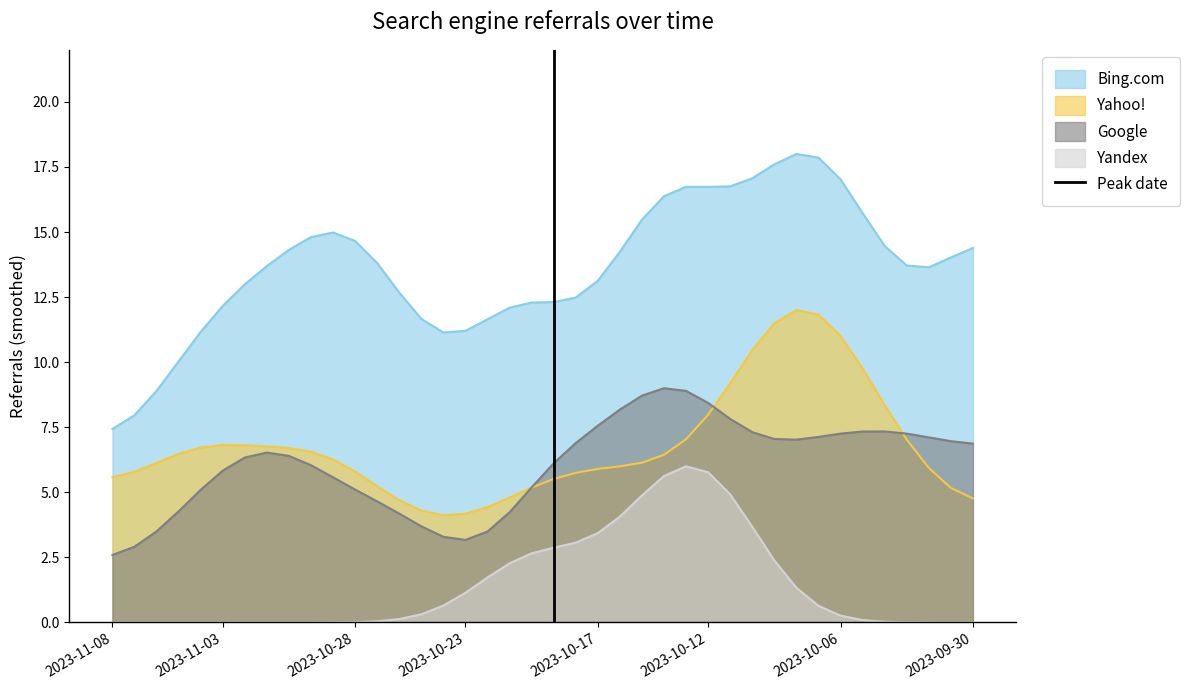

Does the chart display data point markers on the line(s)?

No